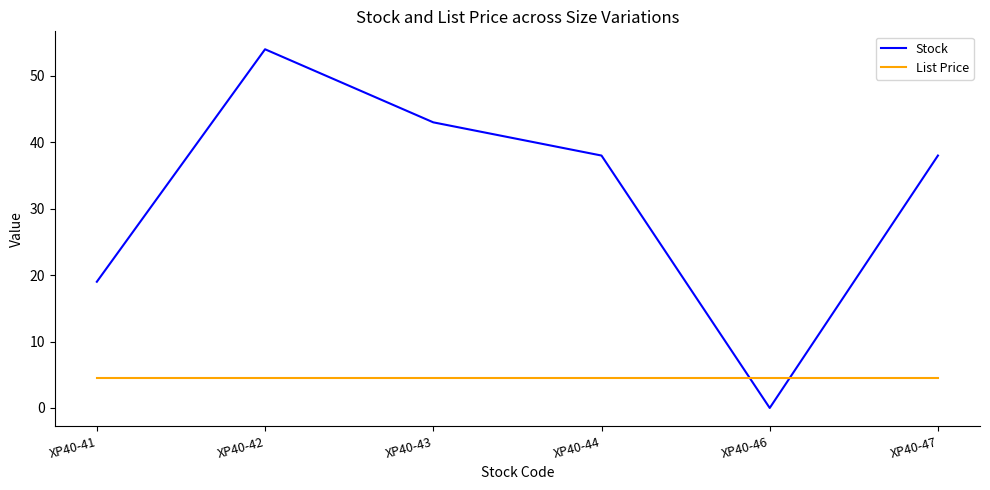

How many times do List Price and Stock cross each other?

2